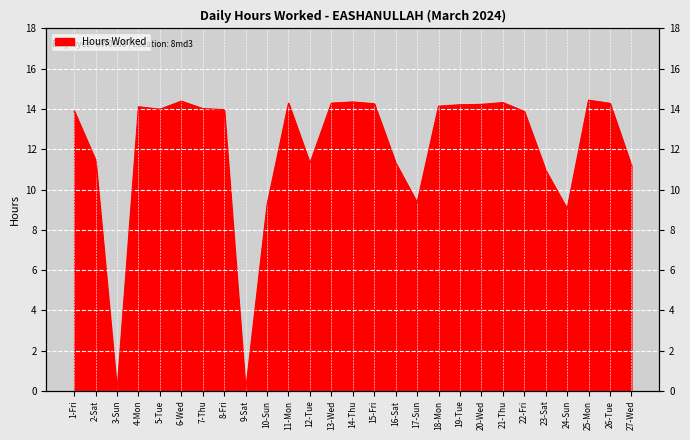

Reading left to right, list all the values displayed in this chart.

1-Fri=13.9	2-Sat=11.5	3-Sun=0.0	4-Mon=14.1	5-Tue=14.0	6-Wed=14.4	7-Thu=14.0	8-Fri=14.0	9-Sat=0.0	10-Sun=9.2	11-Mon=14.3	12-Tue=11.3	13-Wed=14.3	14-Thu=14.3	15-Fri=14.3	16-Sat=11.3	17-Sun=9.3	18-Mon=14.1	19-Tue=14.2	20-Wed=14.2	21-Thu=14.3	22-Fri=13.9	23-Sat=10.9	24-Sun=9.0	25-Mon=14.4	26-Tue=14.3	27-Wed=11.2